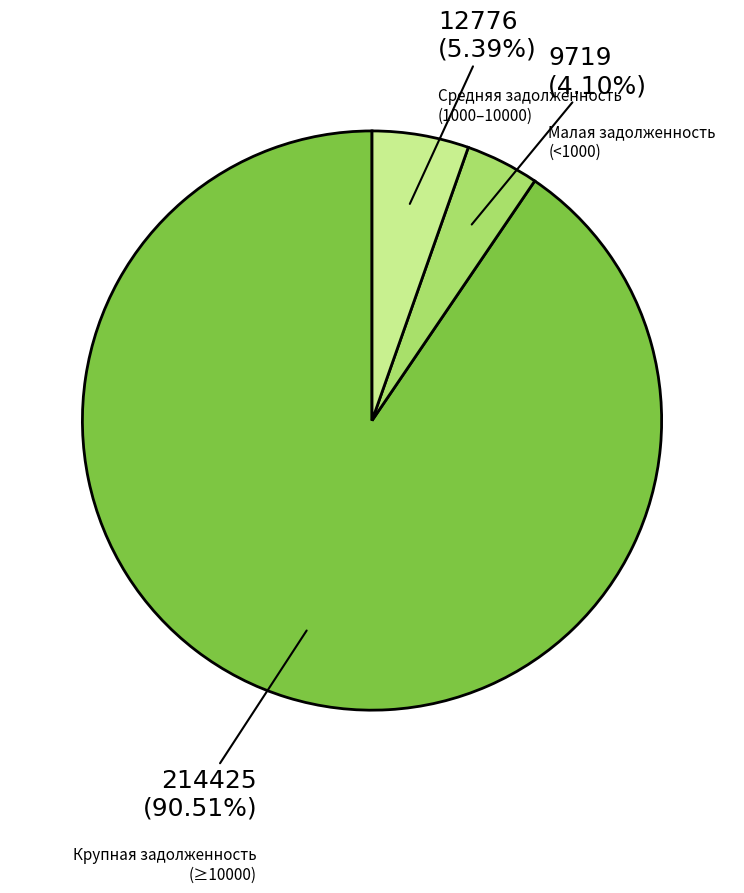

To the nearest percent, what is the average slice percentage?

33%